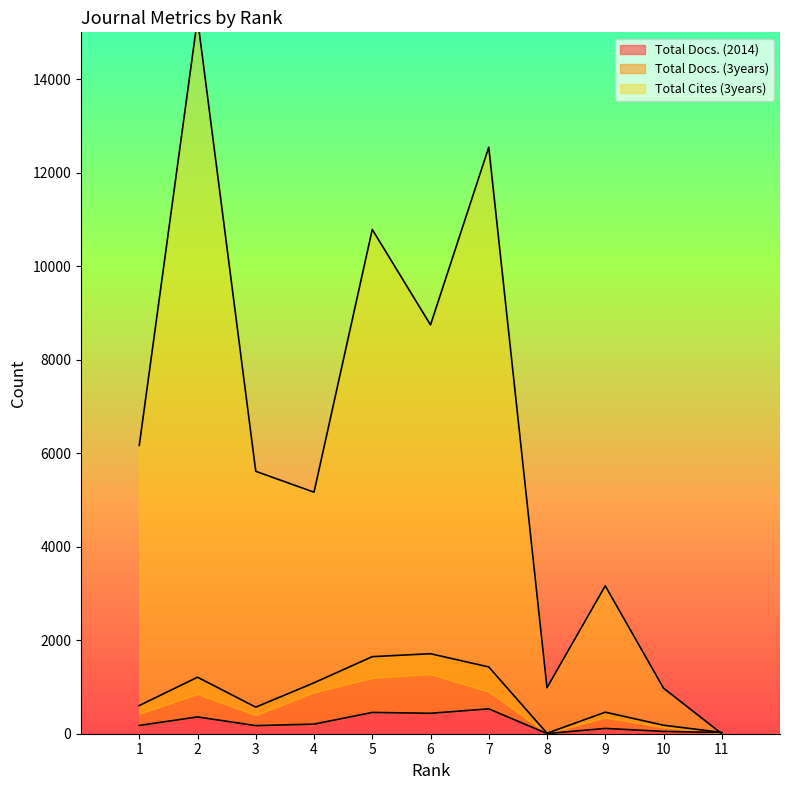

What are all the series names shown in the legend?

Total Docs. (2014), Total Docs. (3years), Total Cites (3years)